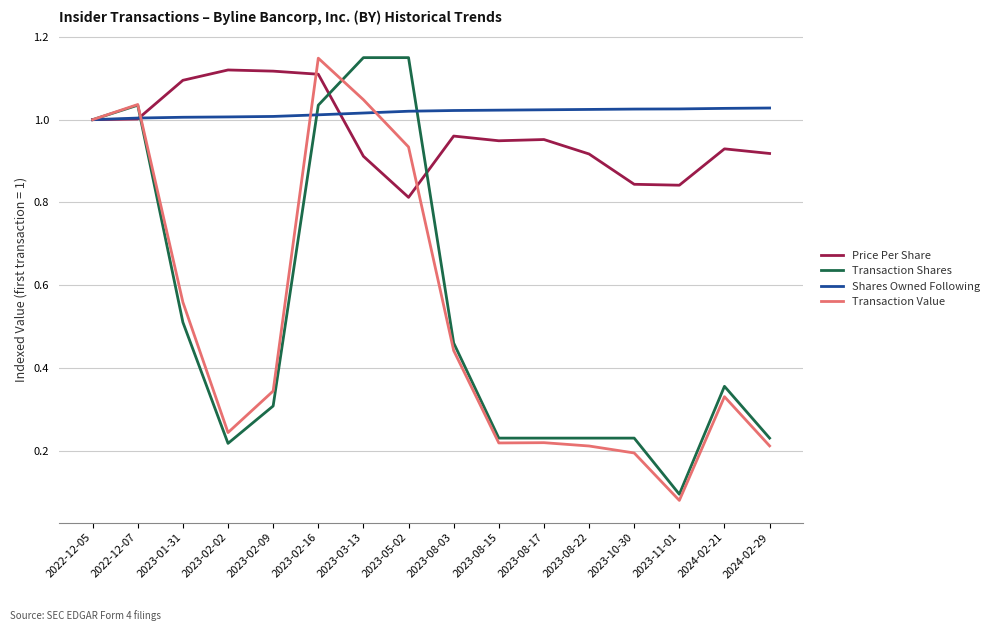

Which series changed the most between 2023-02-02 and 2023-10-30?

Price Per Share